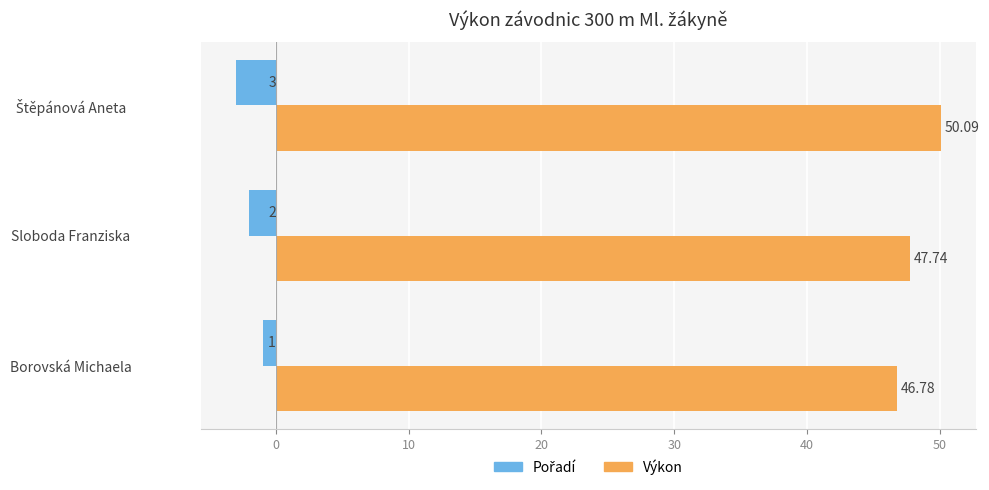

At how many categories does at least one series exceed 26?

3